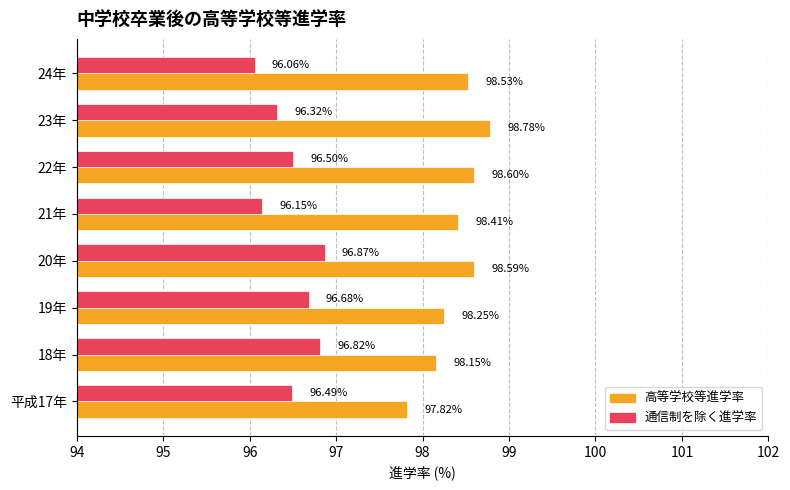

What is the spread (max minus min) of values at 20年?

1.7